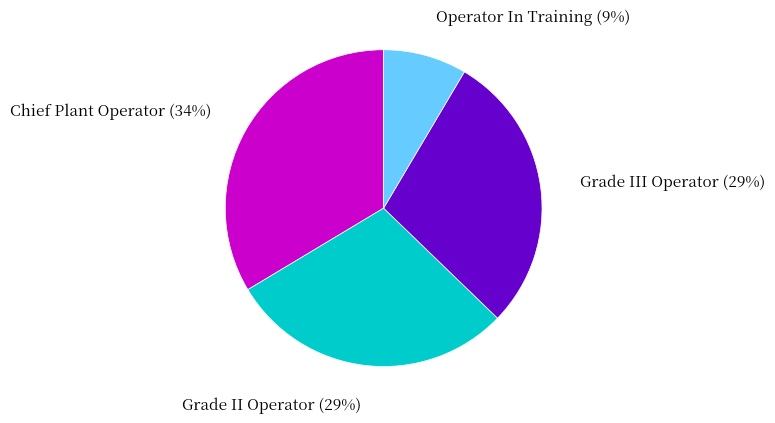

What is the ratio of the value at Grade II Operator to the value at Chief Plant Operator?

0.9